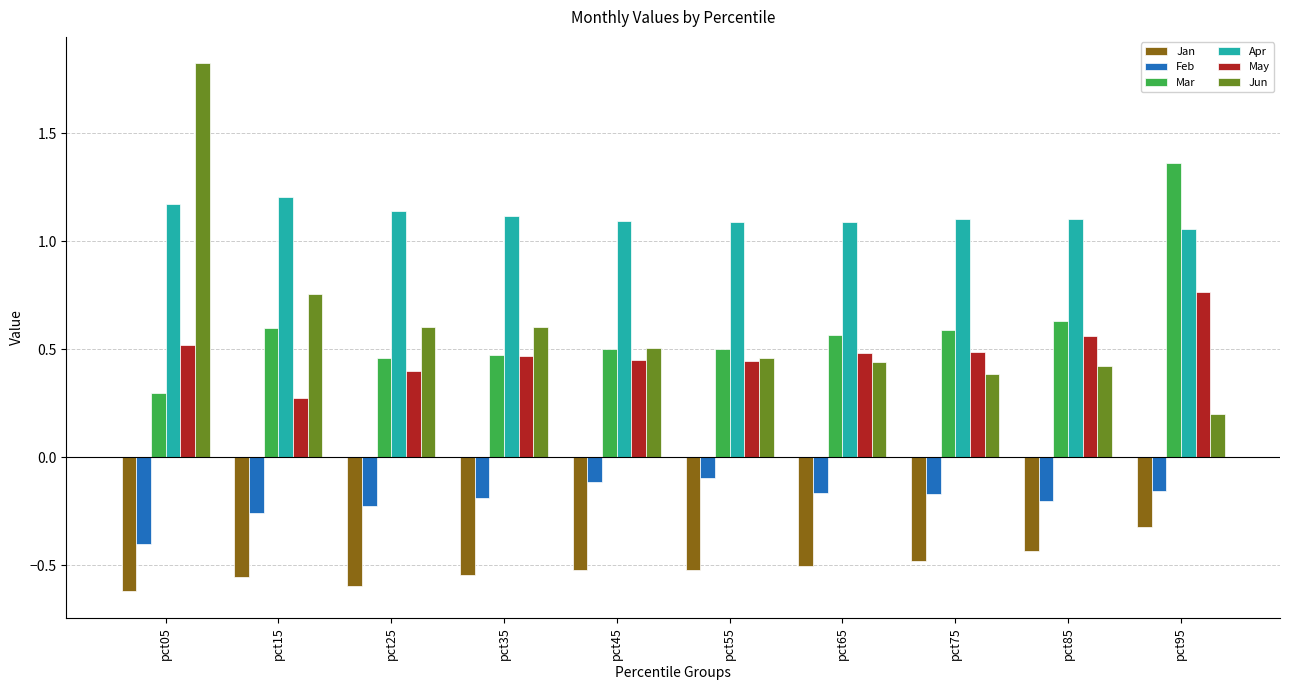

What are all the series names shown in the legend?

Jan, Feb, Mar, Apr, May, Jun